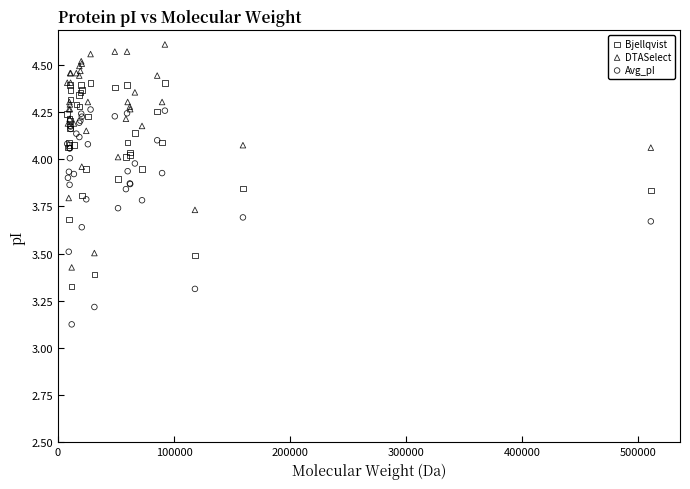

Which series contains the lowest Y value?

Avg_pI